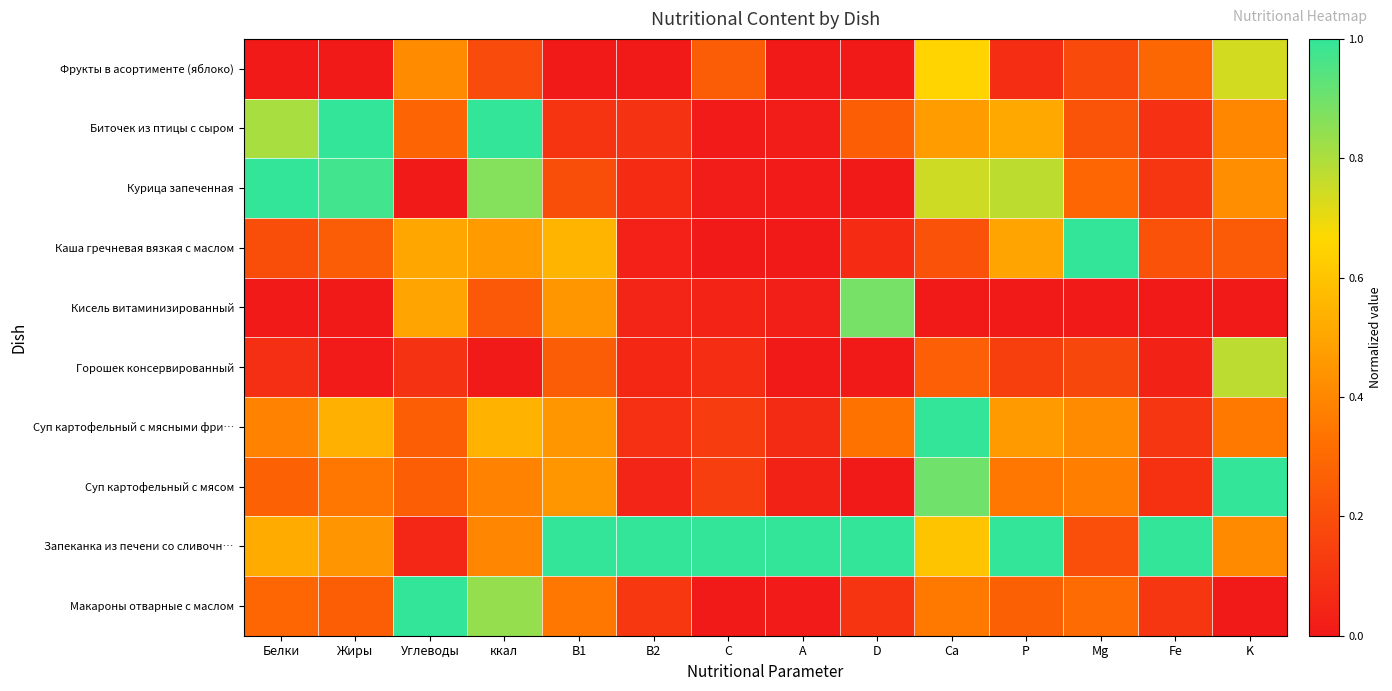

Reading left to right, list all the values displayed in this chart.

Фрукты в асортименте (яблоко): Белки=0.0	Жиры=0.0	Углеводы=0.4	ккал=0.2	B1=0.0	B2=0.0	C=0.3	A=0.0	D=0.0	Ca=0.7	P=0.1	Mg=0.2	Fe=0.3	K=0.7
Биточек из птицы с сыром: Белки=0.8	Жиры=1.0	Углеводы=0.3	ккал=1.0	B1=0.1	B2=0.1	C=0.0	A=0.0	D=0.3	Ca=0.5	P=0.5	Mg=0.2	Fe=0.1	K=0.4
Курица запеченная: Белки=1.0	Жиры=1.0	Углеводы=0.0	ккал=0.9	B1=0.2	B2=0.1	C=0.0	A=0.0	D=0.0	Ca=0.7	P=0.8	Mg=0.3	Fe=0.1	K=0.4
Каша гречневая вязкая с маслом: Белки=0.2	Жиры=0.2	Углеводы=0.5	ккал=0.5	B1=0.6	B2=0.0	C=0.0	A=0.0	D=0.1	Ca=0.2	P=0.5	Mg=1.0	Fe=0.2	K=0.2
Кисель витаминизированный: Белки=0.0	Жиры=0.0	Углеводы=0.5	ккал=0.2	B1=0.5	B2=0.0	C=0.0	A=0.0	D=0.9	Ca=0.0	P=0.0	Mg=0.0	Fe=0.0	K=0.0
Горошек консервированный: Белки=0.1	Жиры=0.0	Углеводы=0.1	ккал=0.0	B1=0.2	B2=0.1	C=0.1	A=0.0	D=0.0	Ca=0.3	P=0.1	Mg=0.2	Fe=0.0	K=0.8
Суп картофельный с мясными фри…: Белки=0.4	Жиры=0.5	Углеводы=0.3	ккал=0.5	B1=0.5	B2=0.1	C=0.1	A=0.1	D=0.3	Ca=1.0	P=0.5	Mg=0.4	Fe=0.1	K=0.4
Суп картофельный с мясом: Белки=0.3	Жиры=0.3	Углеводы=0.3	ккал=0.4	B1=0.5	B2=0.0	C=0.1	A=0.0	D=0.0	Ca=0.9	P=0.3	Mg=0.4	Fe=0.1	K=1.0
Запеканка из печени со сливочн…: Белки=0.5	Жиры=0.4	Углеводы=0.0	ккал=0.4	B1=1.0	B2=1.0	C=1.0	A=1.0	D=1.0	Ca=0.6	P=1.0	Mg=0.2	Fe=1.0	K=0.4
Макароны отварные с маслом: Белки=0.3	Жиры=0.3	Углеводы=1.0	ккал=0.8	B1=0.4	B2=0.1	C=0.0	A=0.0	D=0.1	Ca=0.4	P=0.3	Mg=0.3	Fe=0.1	K=0.0